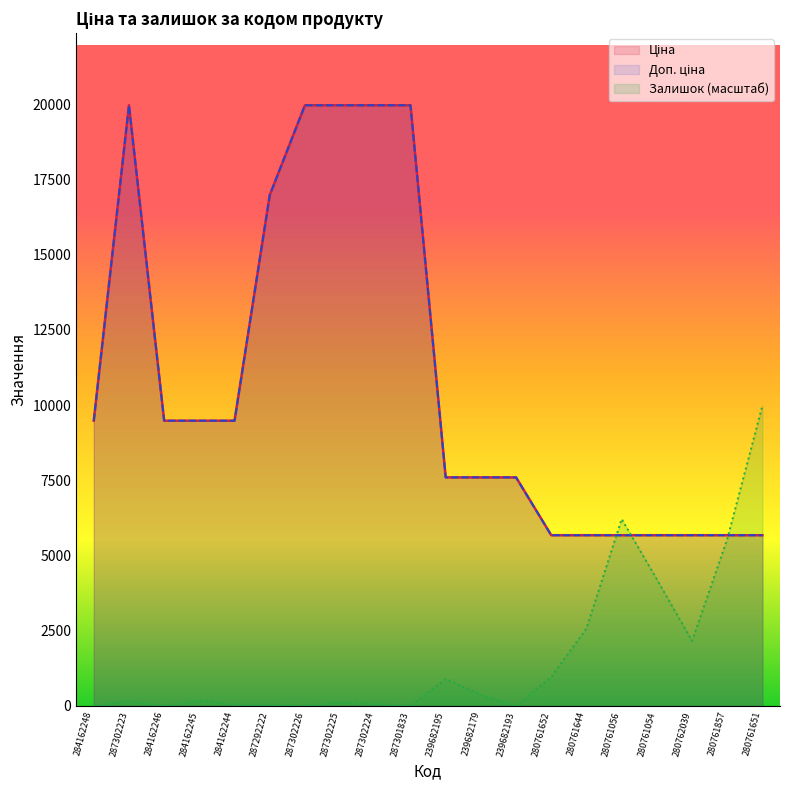

What is the difference between the highest and lowest values at 280761857?

130.8